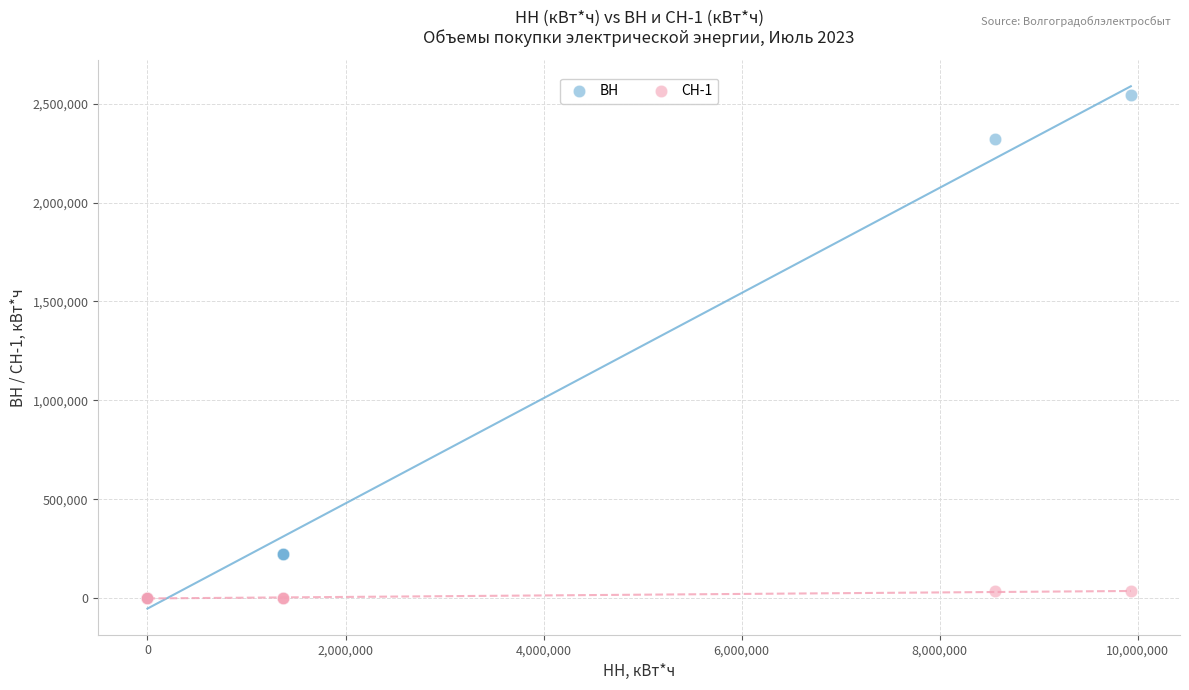

Which series has the largest Y range (max minus min)?

ВН